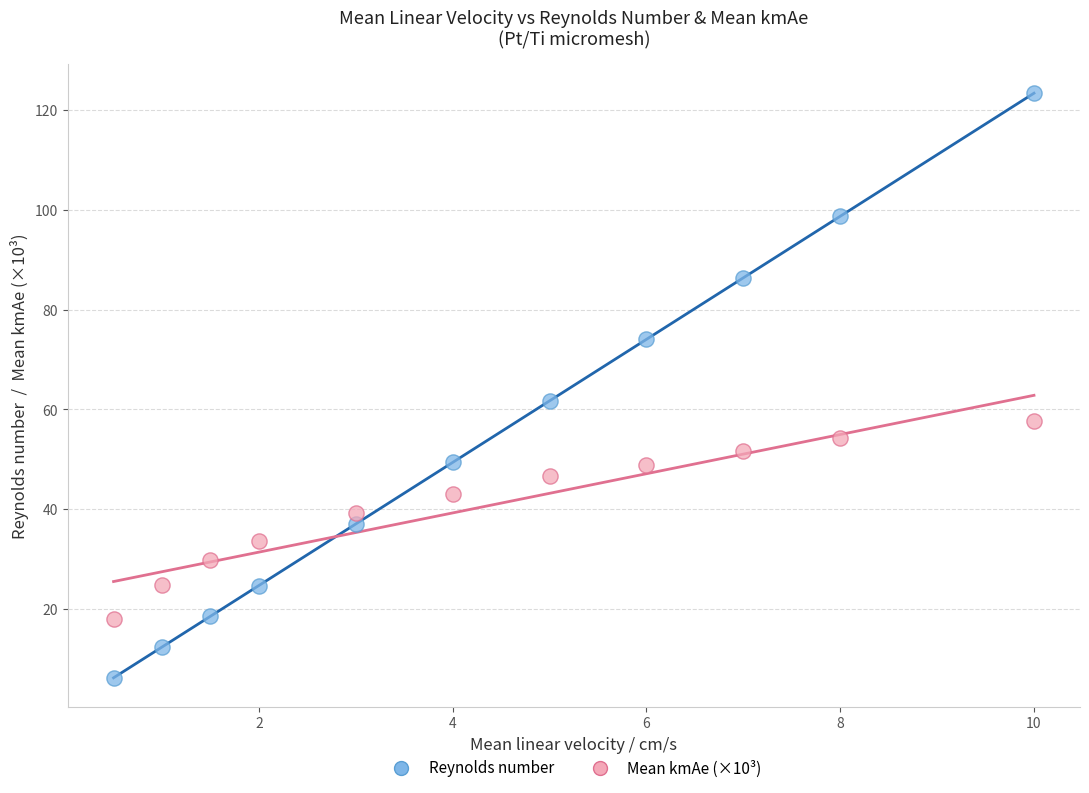

In the Reynolds number series, what Y value is closest to 64?

61.7